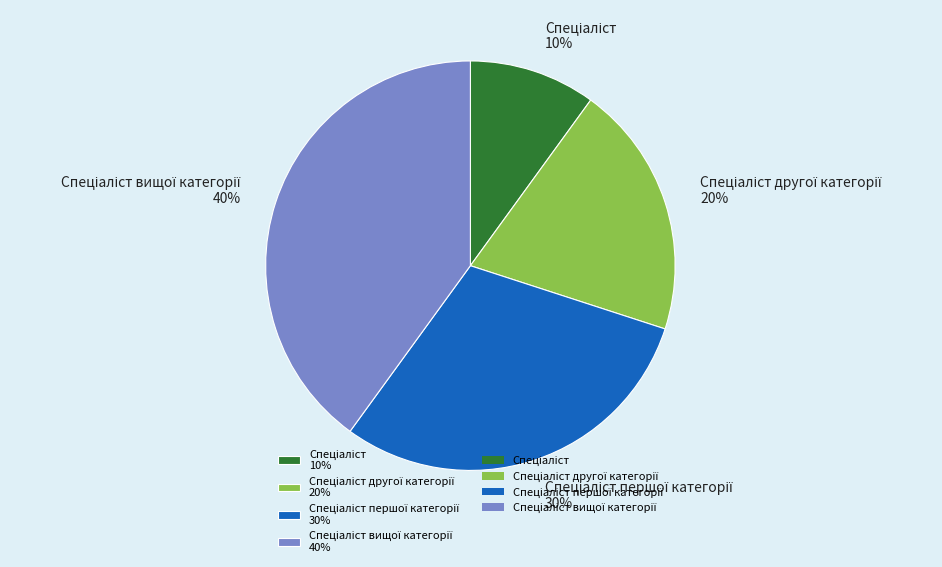

Does any single category account for the majority?

No